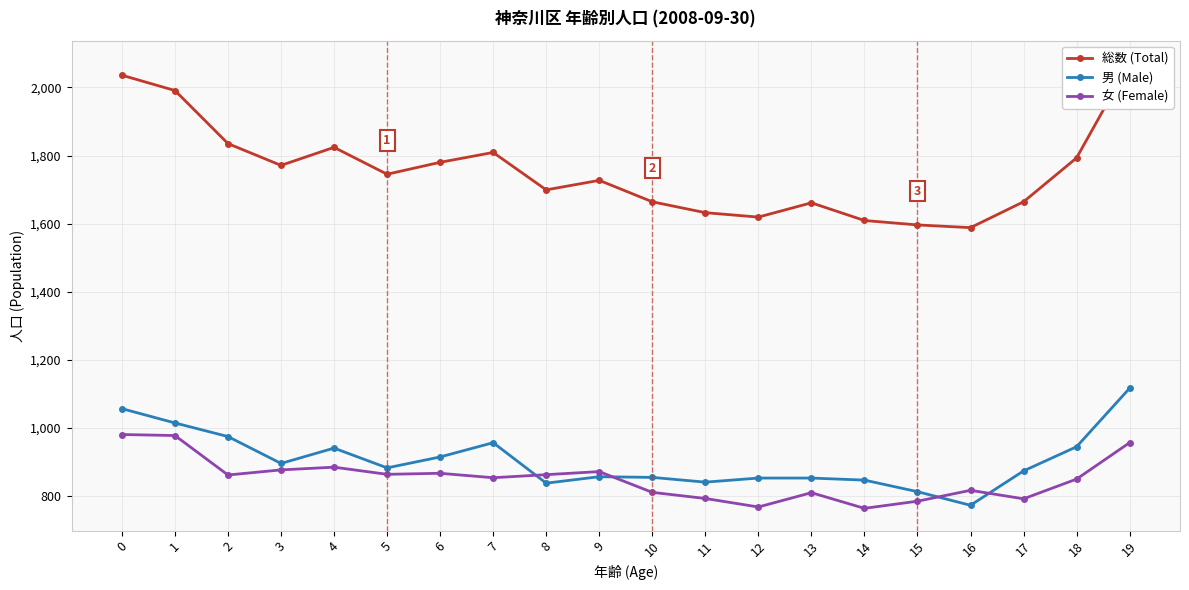

Between which two adjacent categories do 女 (Female) and 男 (Male) first intersect?

7 and 8